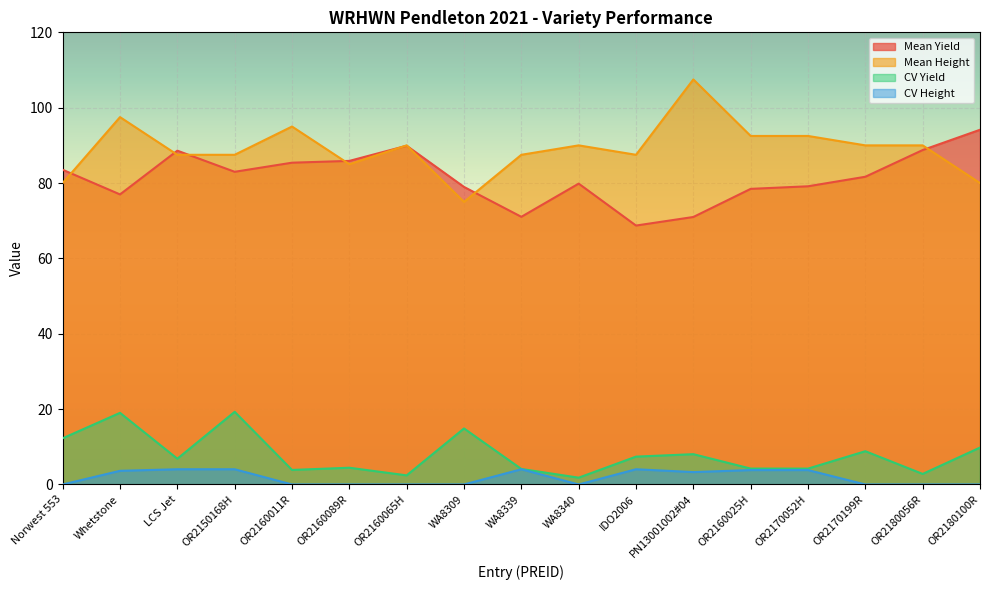

What is the sum of all CV Yield values?

134.2